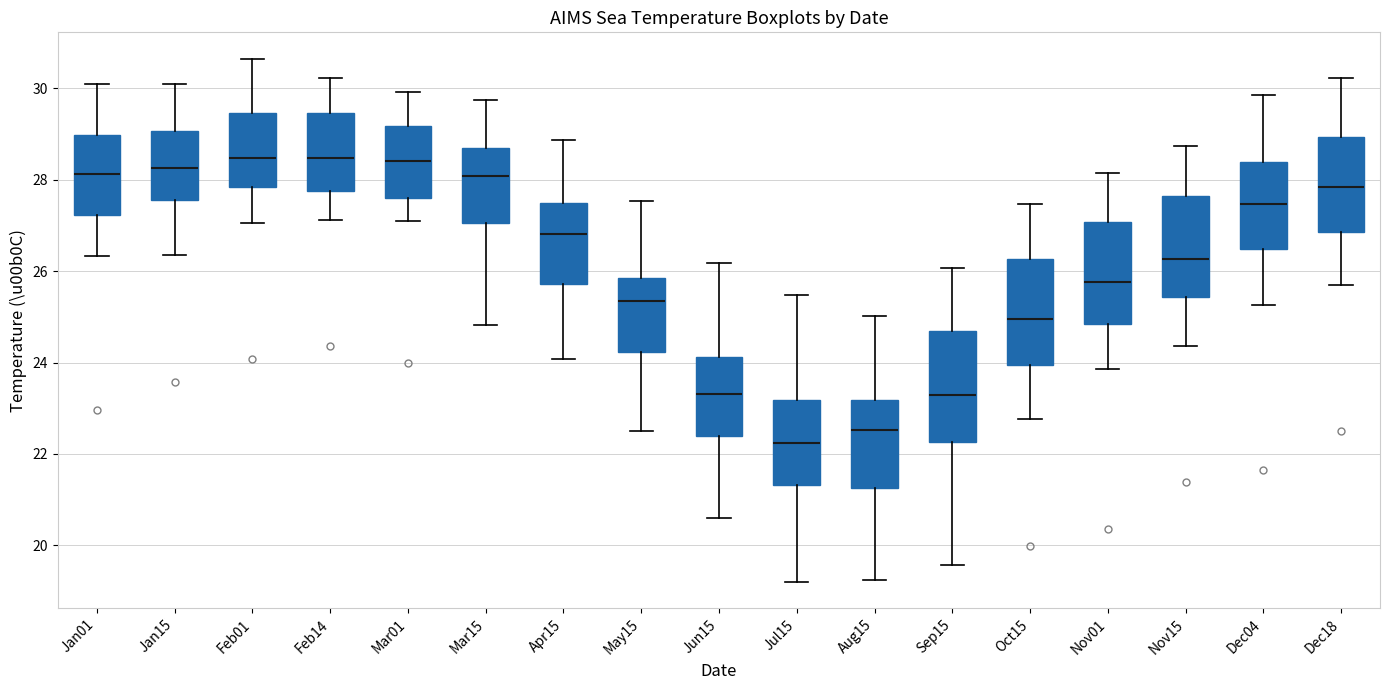

Where does the upper whisker of the box for Aug15 end on the y-axis? The values are not printed on the chart, so give them approximately, as read against the axis.

25.0